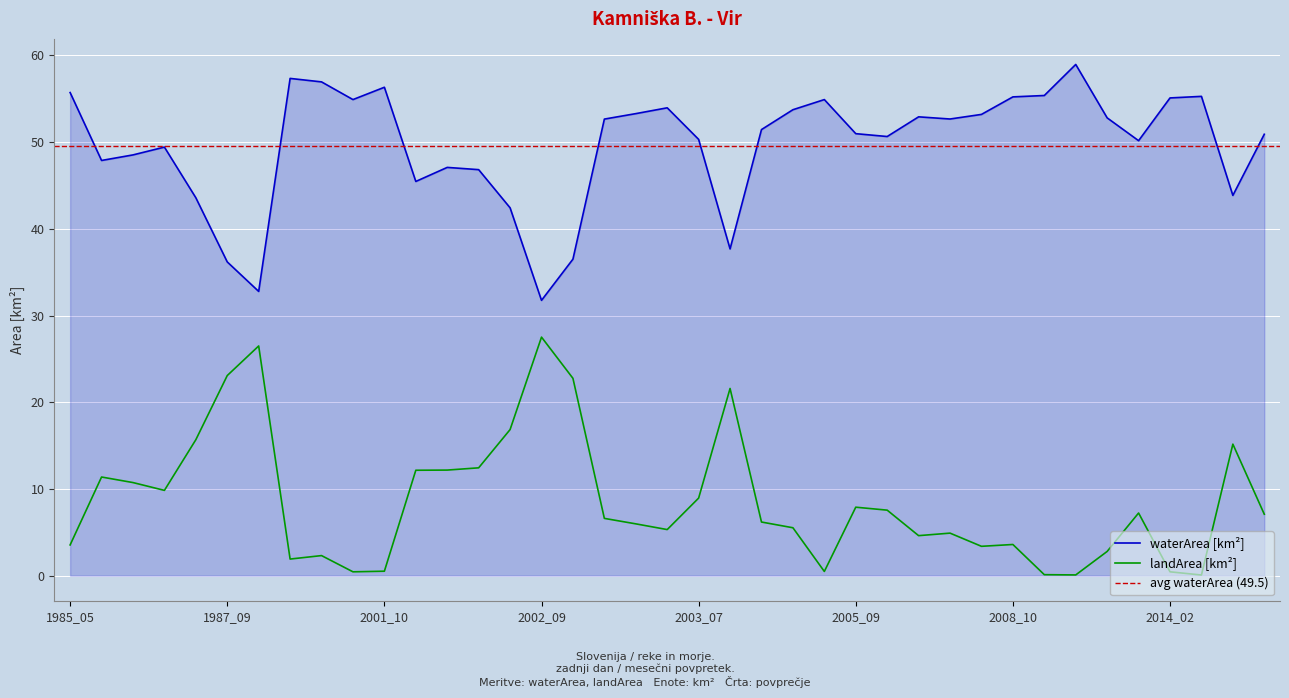

What is the difference between the maximum and minimum values in the waterArea series?

27.2